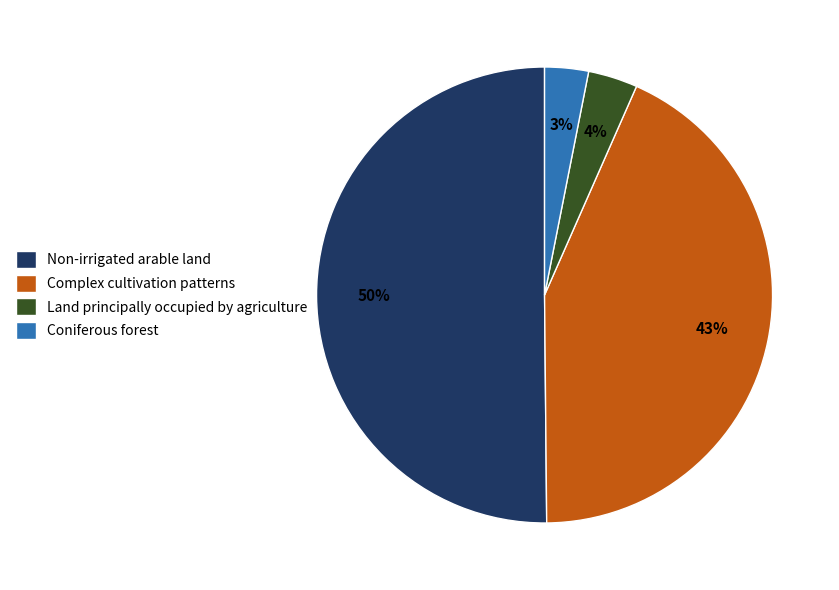

Combined, do Land principally occupied by agriculture and Complex cultivation patterns account for over 50%?

No